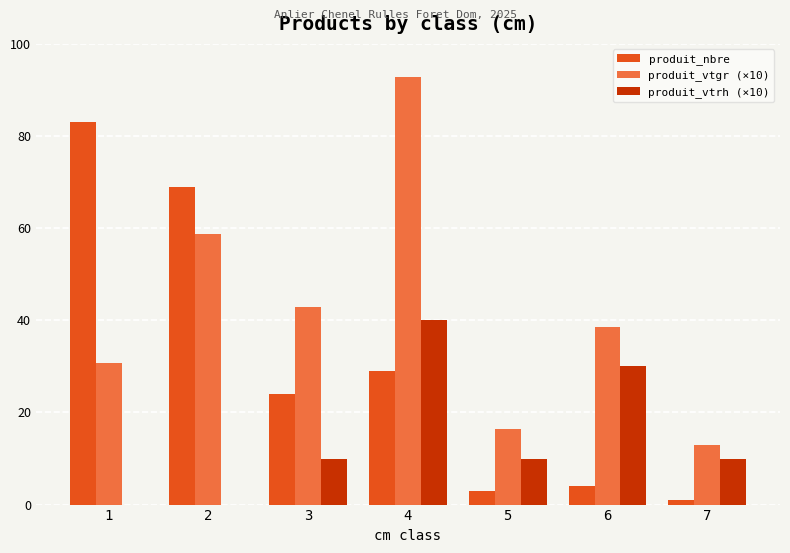

How many categories are shown in the chart?

7